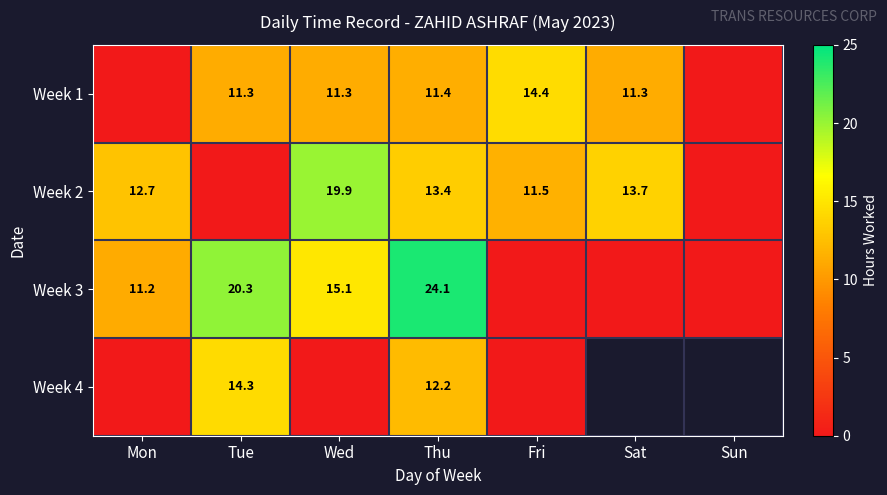

Is it true that Week 2 equals 33.5 at Wed?

False